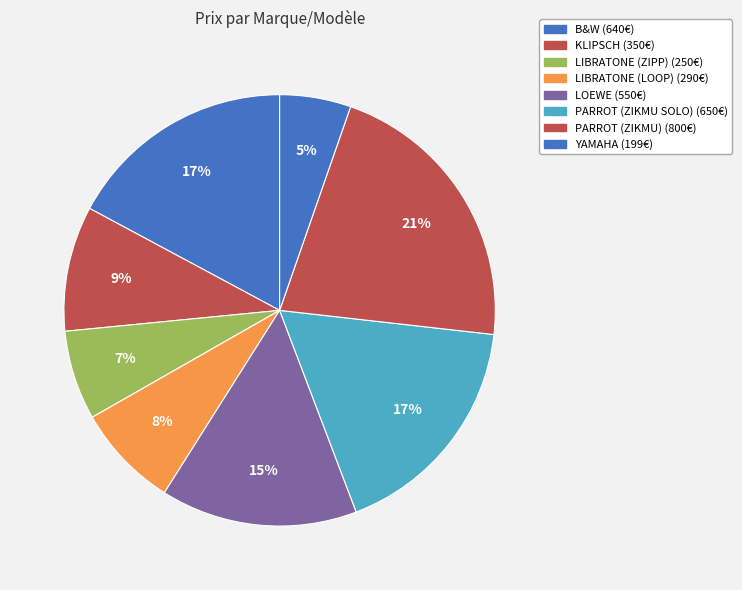

To the nearest percent, what portion does KLIPSCH represent?

9%